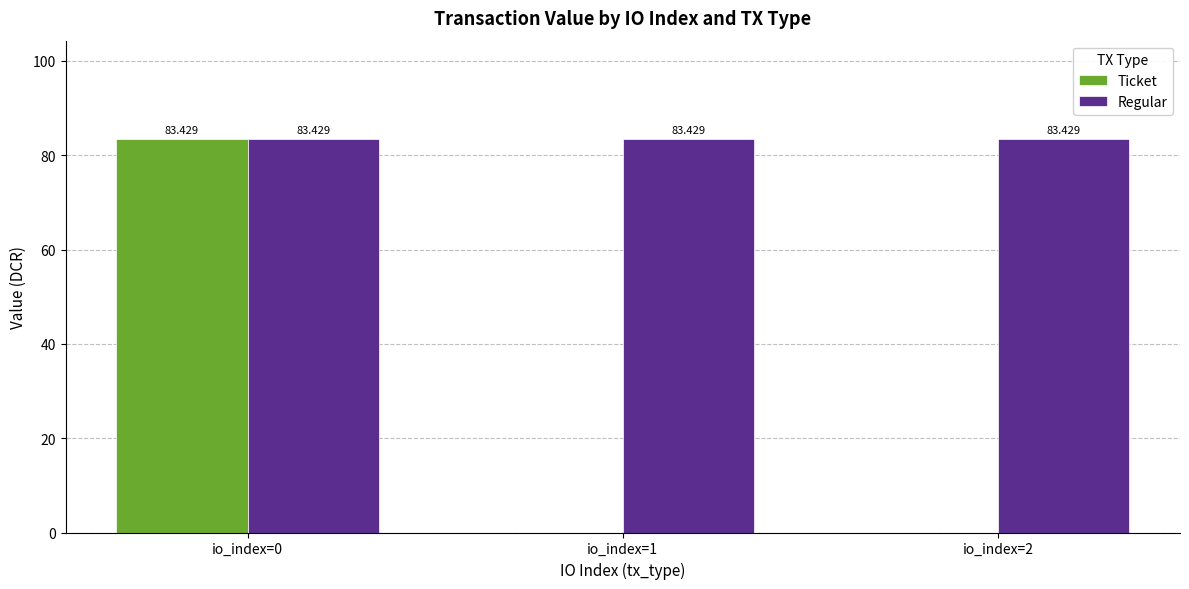

Between io_index=0 and io_index=2, which series saw the biggest shift?

Ticket